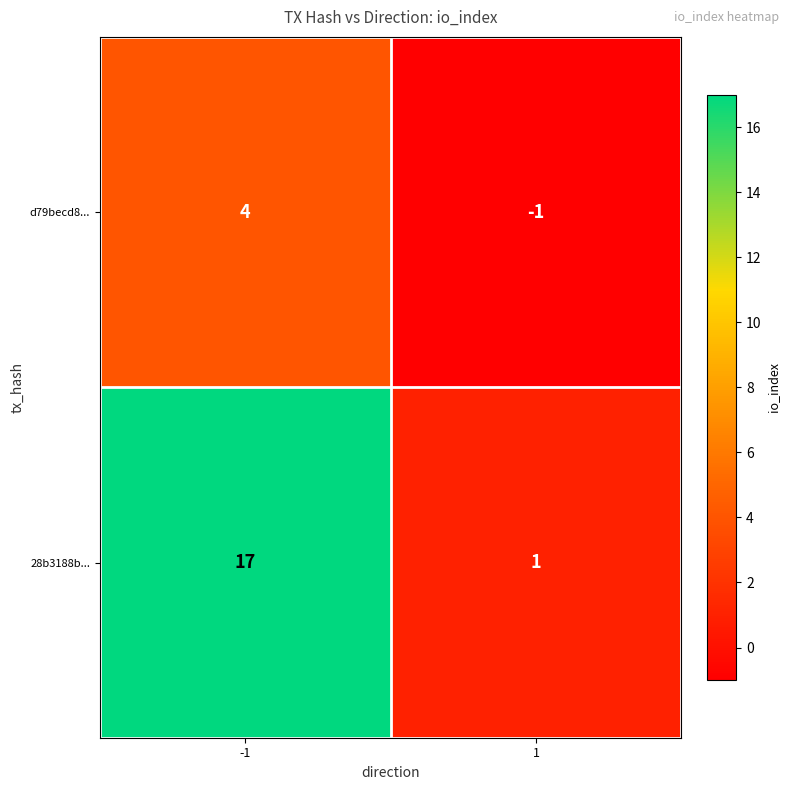

What is the greatest value displayed?

17